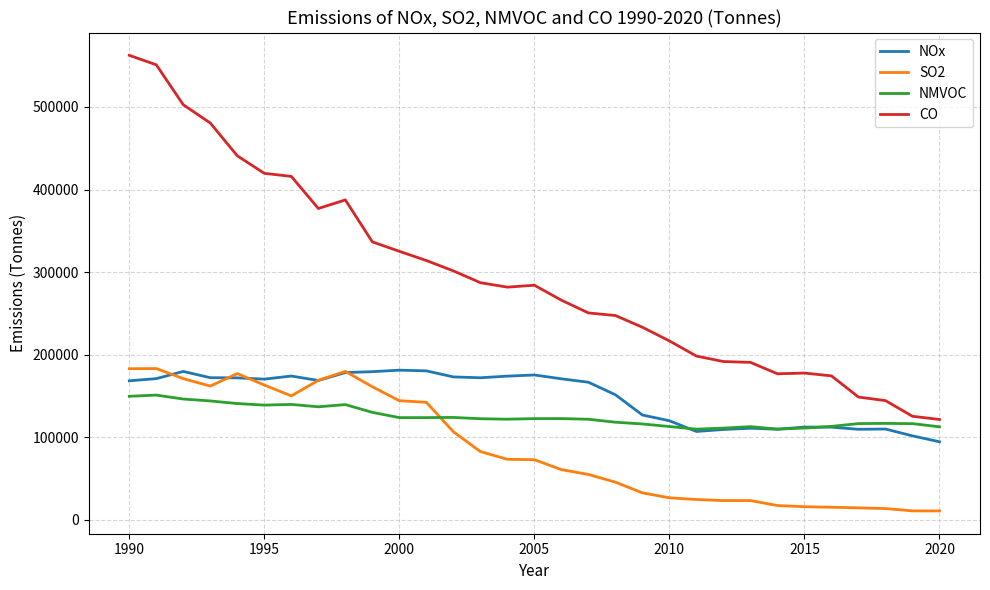

What is the highest value of the SO2 series?

183151.4